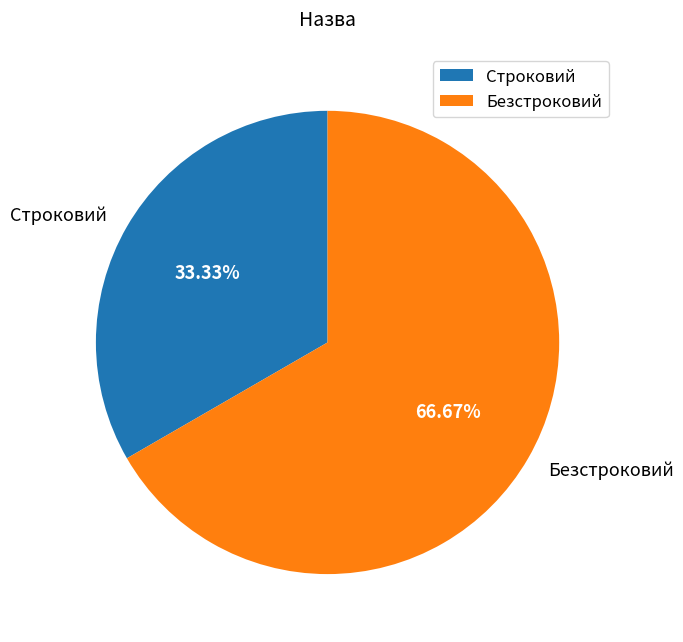

What is the majority slice?

Безстроковий